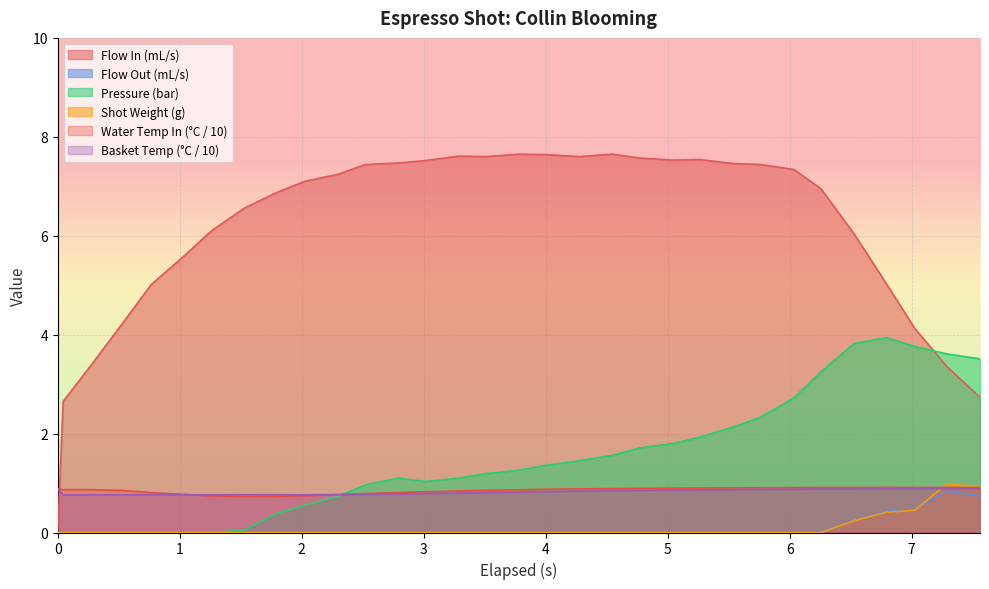

Which series has the widest spread of values?

Flow In (mL/s)